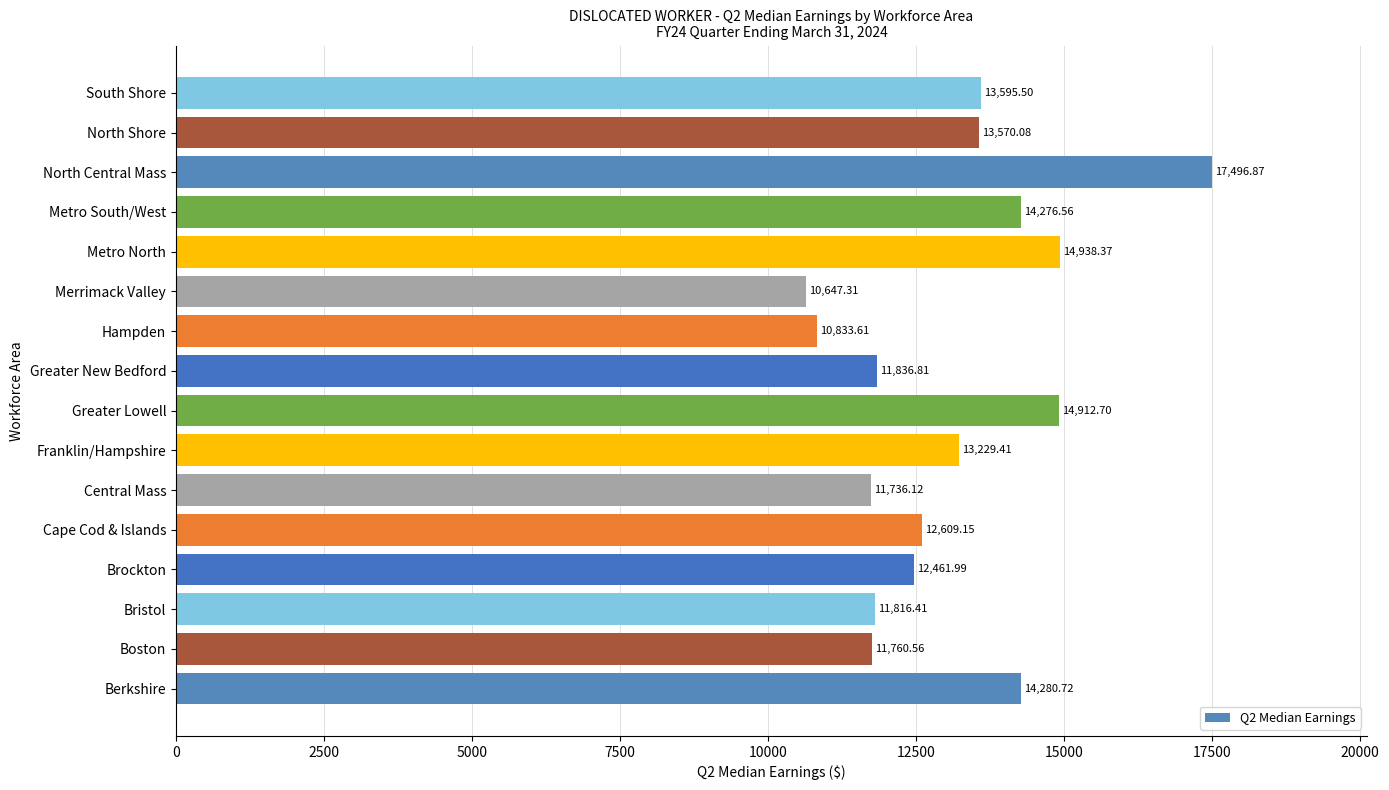

Between Metro South/West and Greater New Bedford, which is larger?

Metro South/West